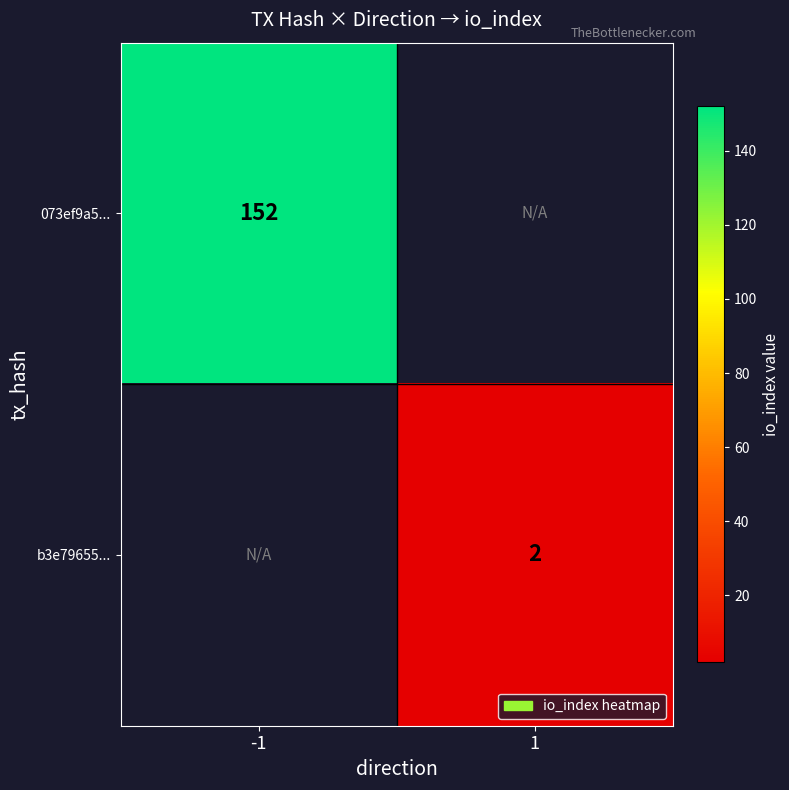

Count the number of data series in this chart.

2